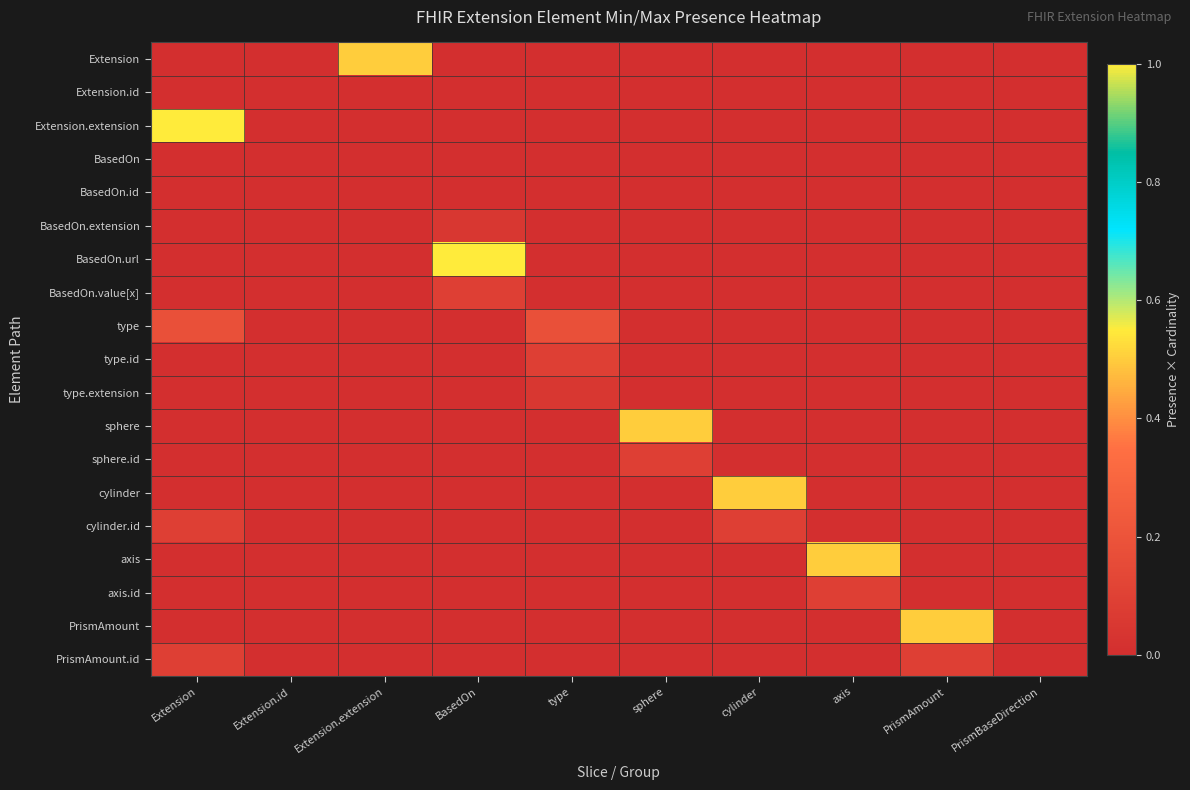

Which category has the highest value across all series?

Extension